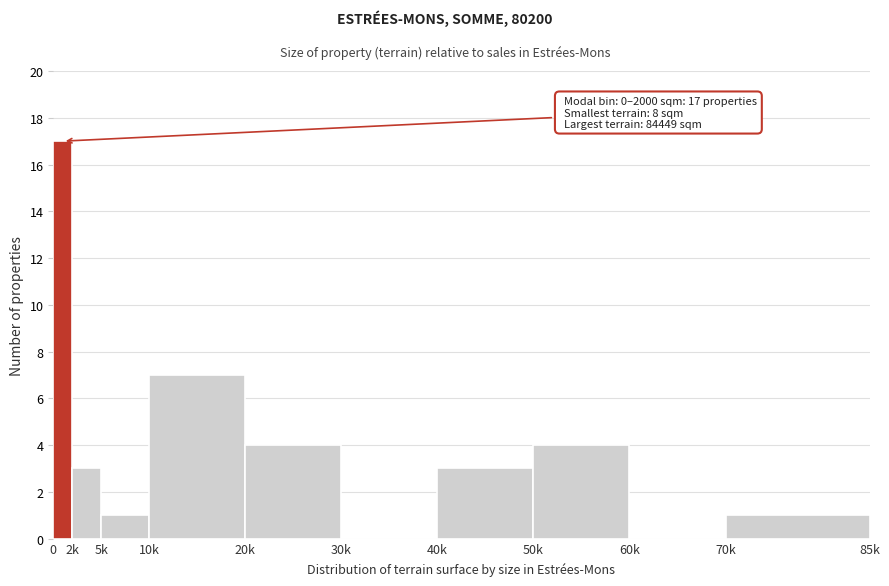

Reading left to right, list all the values displayed in this chart.

0=17	2k=3	5k=1	10k=7	20k=4	30k=0	40k=3	50k=4	60k=0	70k=1